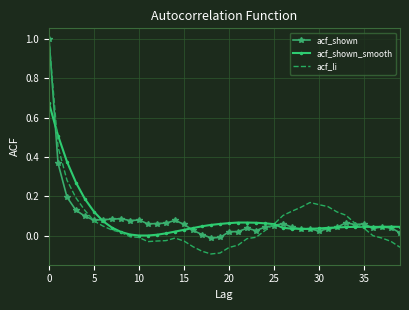

What is the maximum value shown in the chart?

1.0